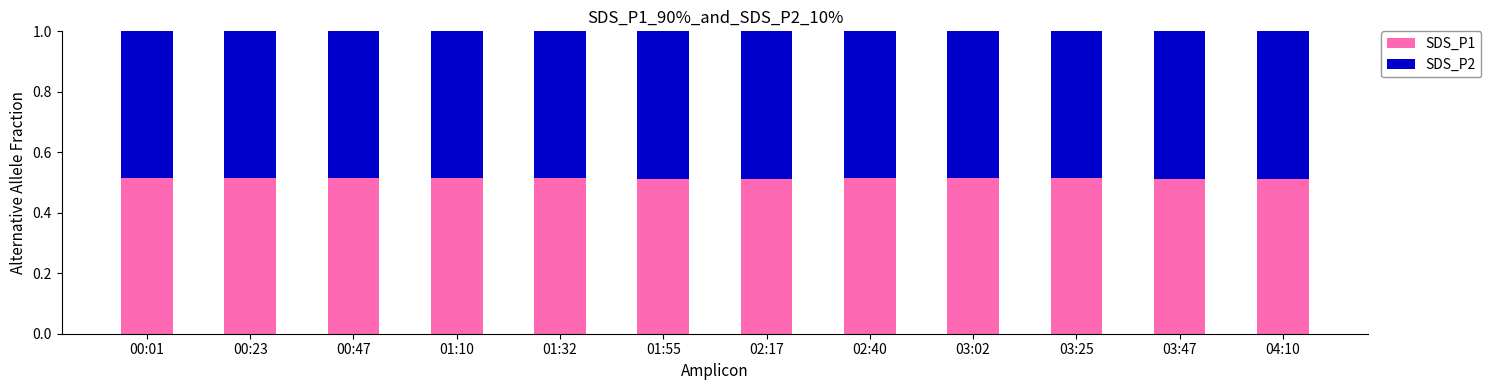

The value of SDS_P1 at 00:23 is 0.8. True or false?

False